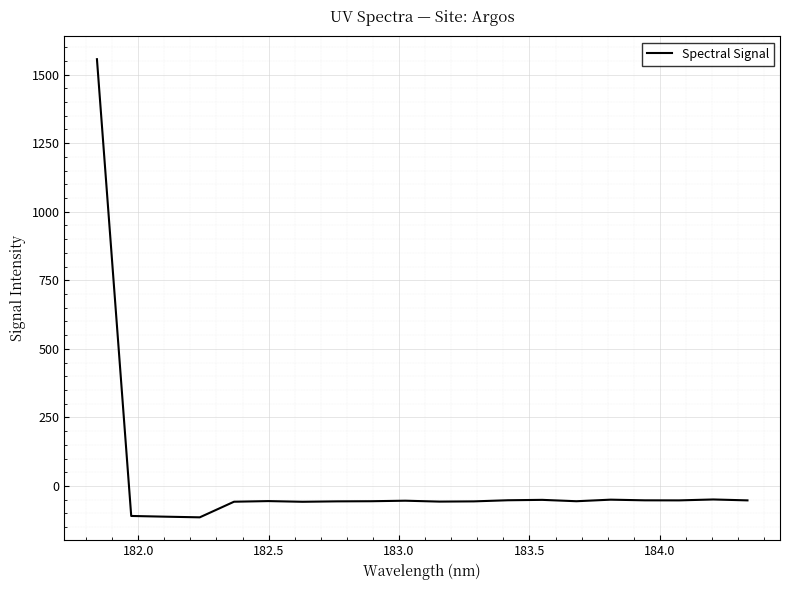

What is the greatest value displayed?

1556.0